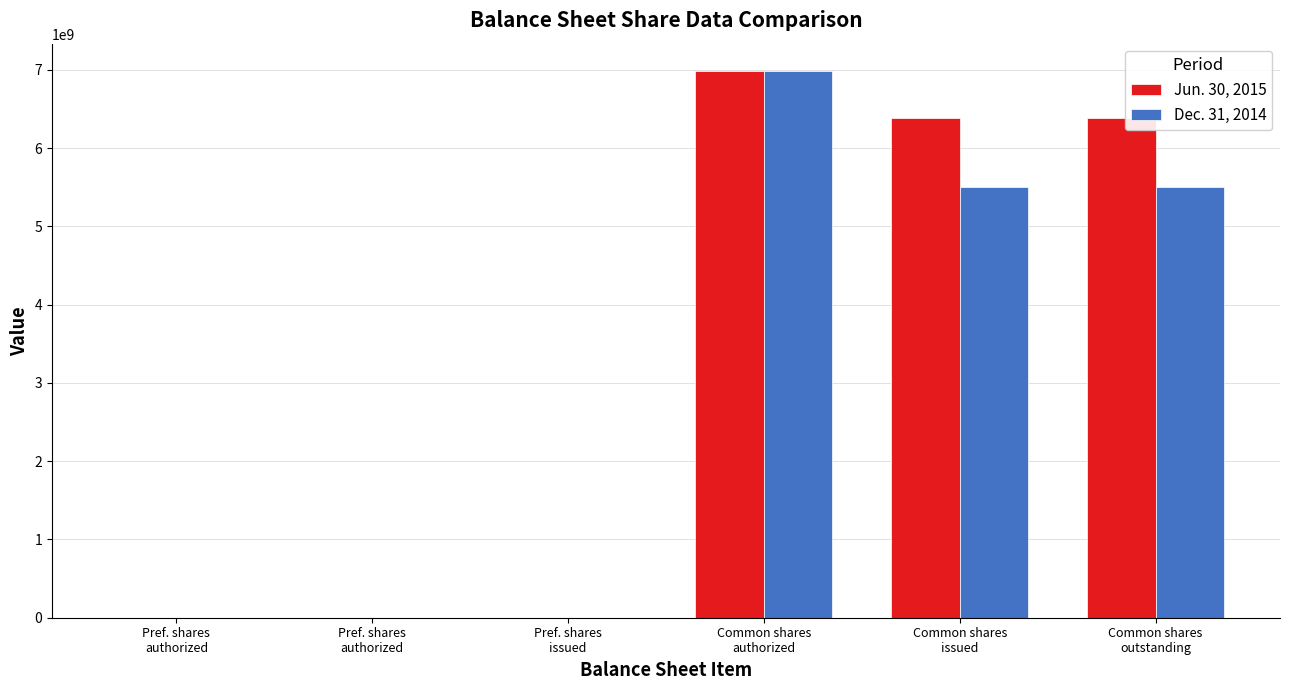

The Dec. 31, 2014 series shows 2000000 at Pref. shares
authorized. True or false?

True